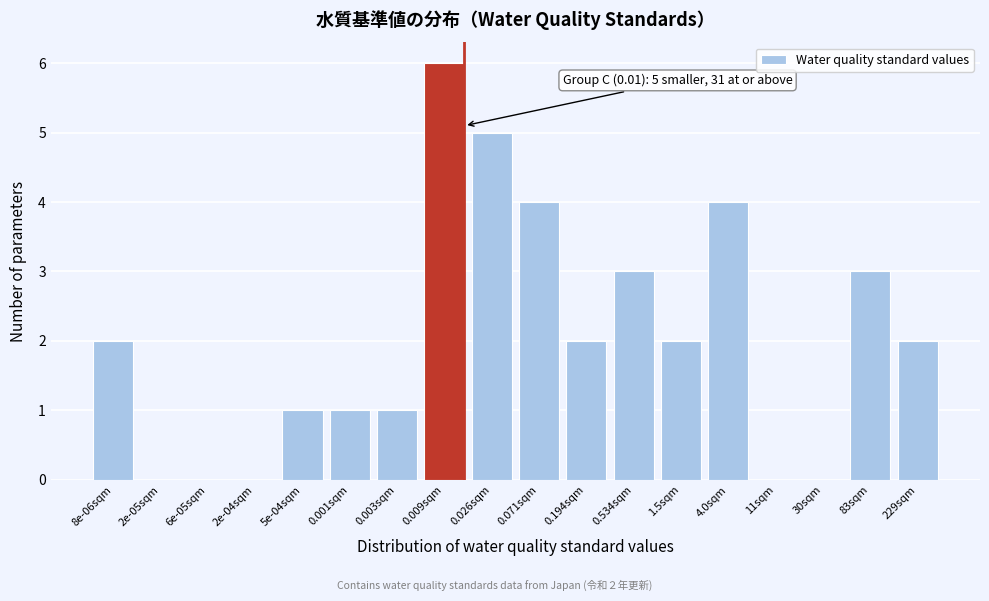

Reading left to right, transcribe all the data shown in this chart.

8e-06sqm=2	2e-05sqm=0	6e-05sqm=0	2e-04sqm=0	5e-04sqm=1	0.001sqm=1	0.003sqm=1	0.009sqm=6	0.026sqm=5	0.071sqm=4	0.194sqm=2	0.534sqm=3	1.5sqm=2	4.0sqm=4	11sqm=0	30sqm=0	83sqm=3	229sqm=2